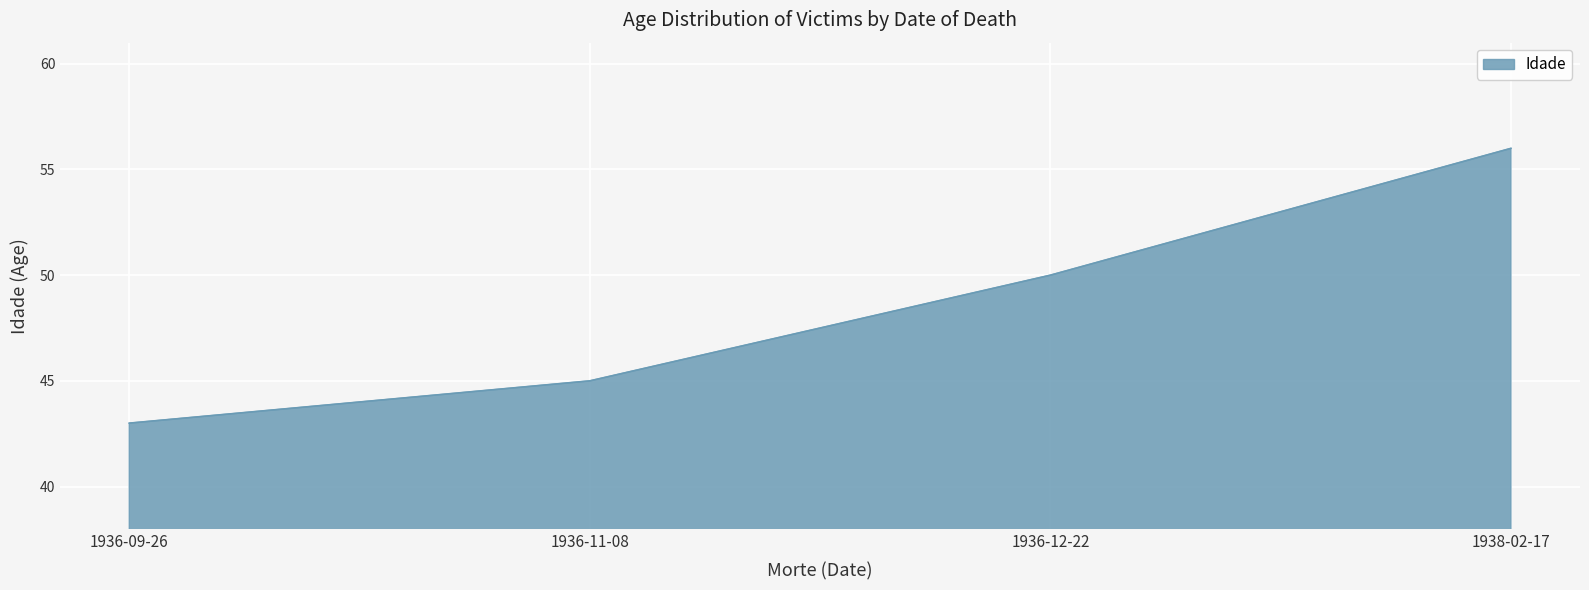

Is it true that the value at 1936-11-08 is 45?

True